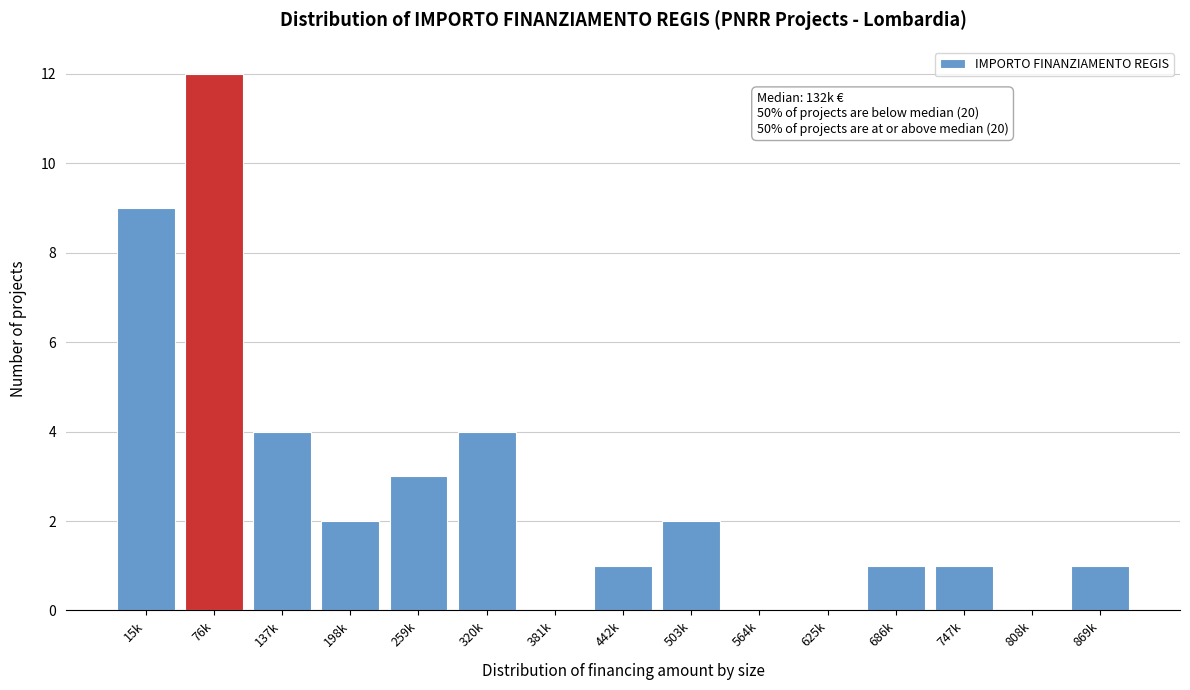

Reading left to right, transcribe all the data shown in this chart.

15k=9	76k=12	137k=4	198k=2	259k=3	320k=4	381k=0	442k=1	503k=2	564k=0	625k=0	686k=1	747k=1	808k=0	869k=1